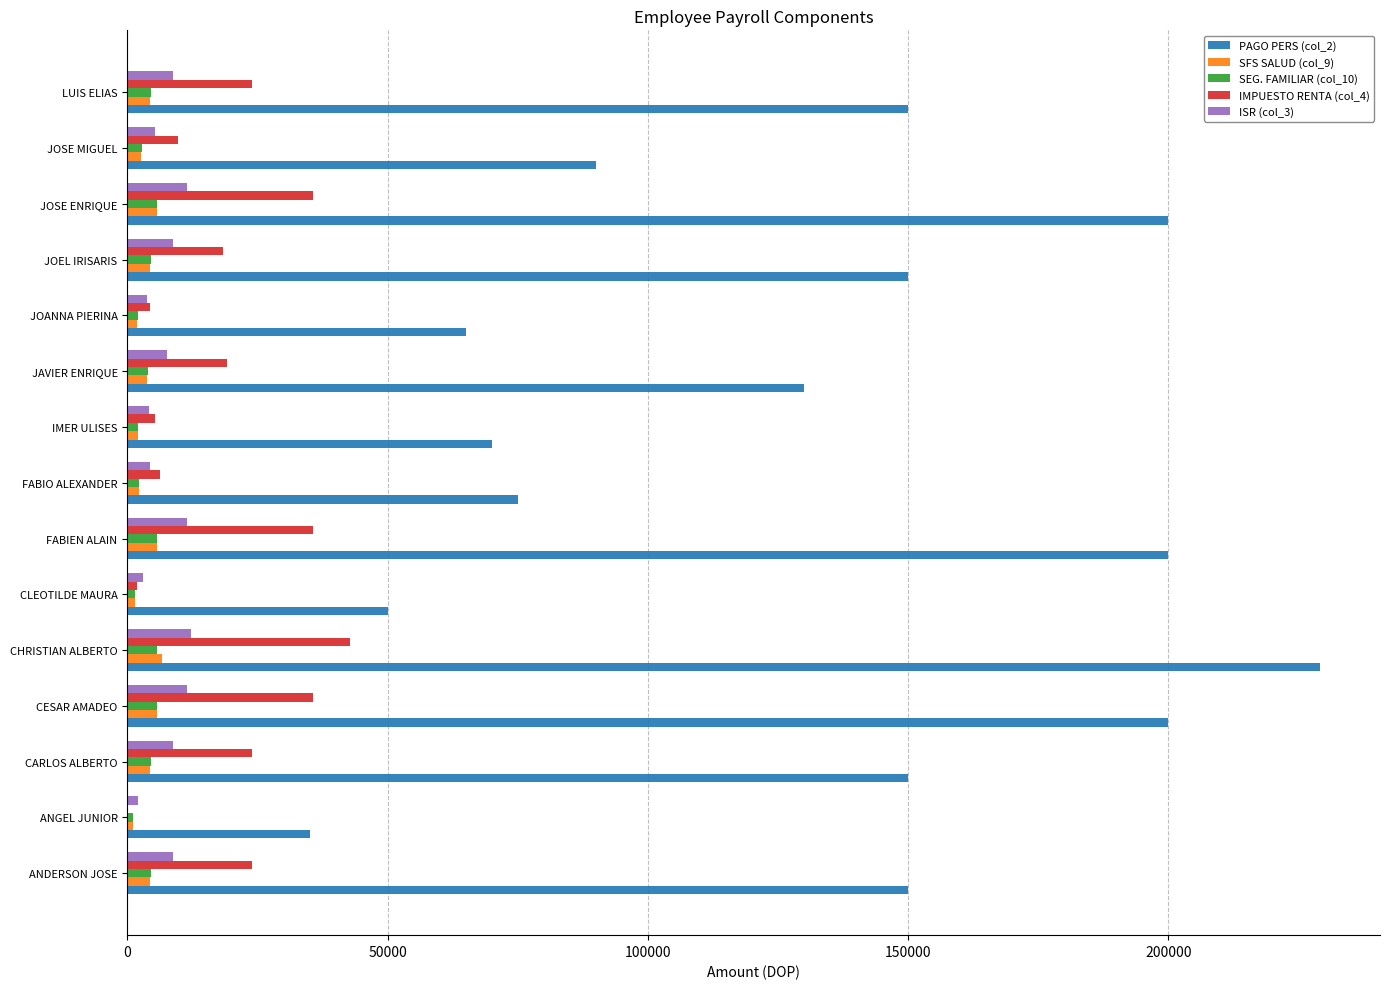

Is the value of SFS SALUD (col_9) at JOANNA PIERINA greater than the value of ISR (col_3) at CHRISTIAN ALBERTO?

No